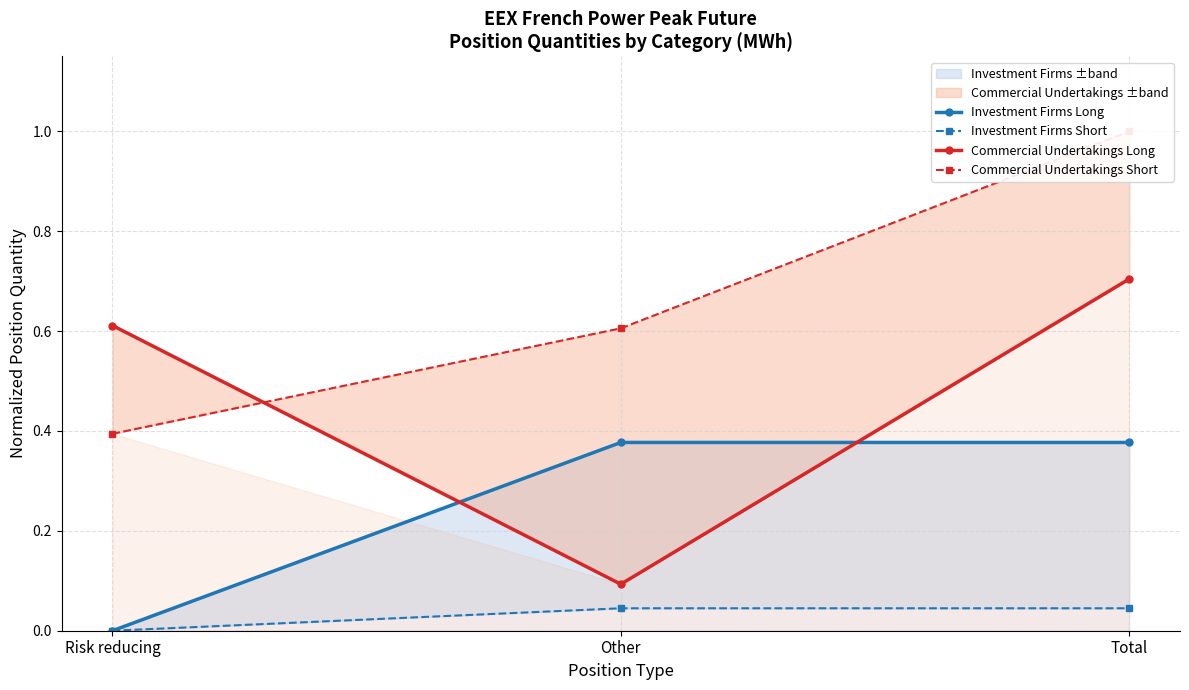

Count the number of categories in the chart.

3